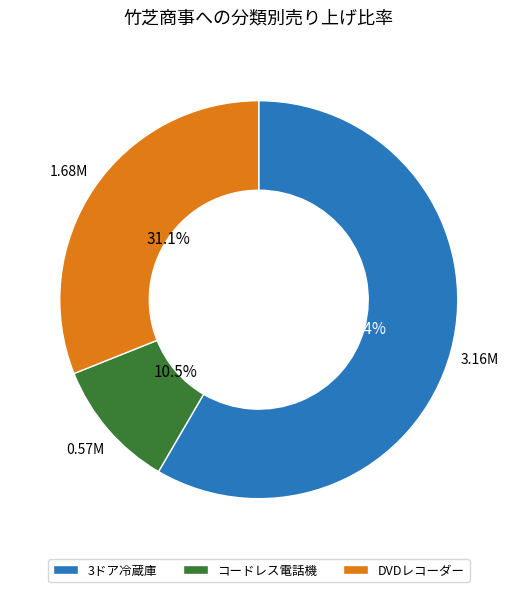

To the nearest percent, what percentage of the pie is 3ドア冷蔵庫?

58%